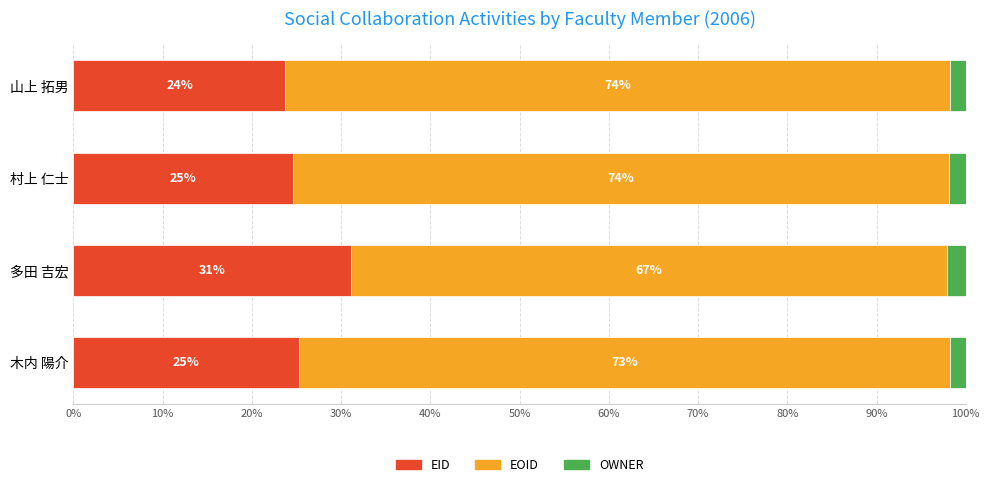

What are all the series names shown in the legend?

EID, EOID, OWNER